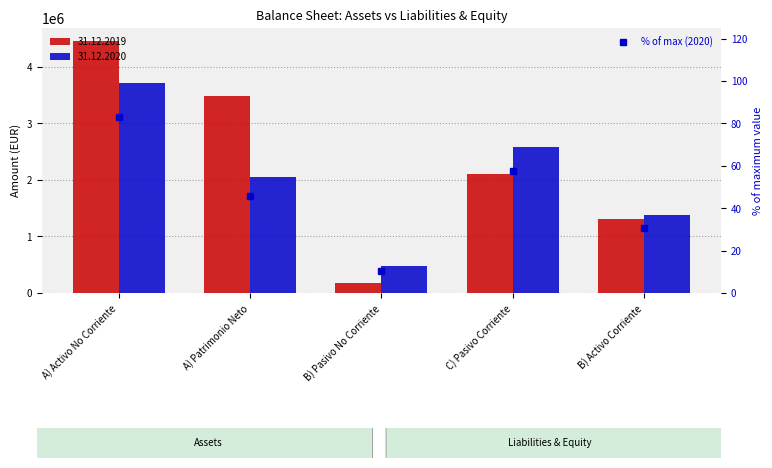

Where does the data first go above 45?

A) Activo No Corriente